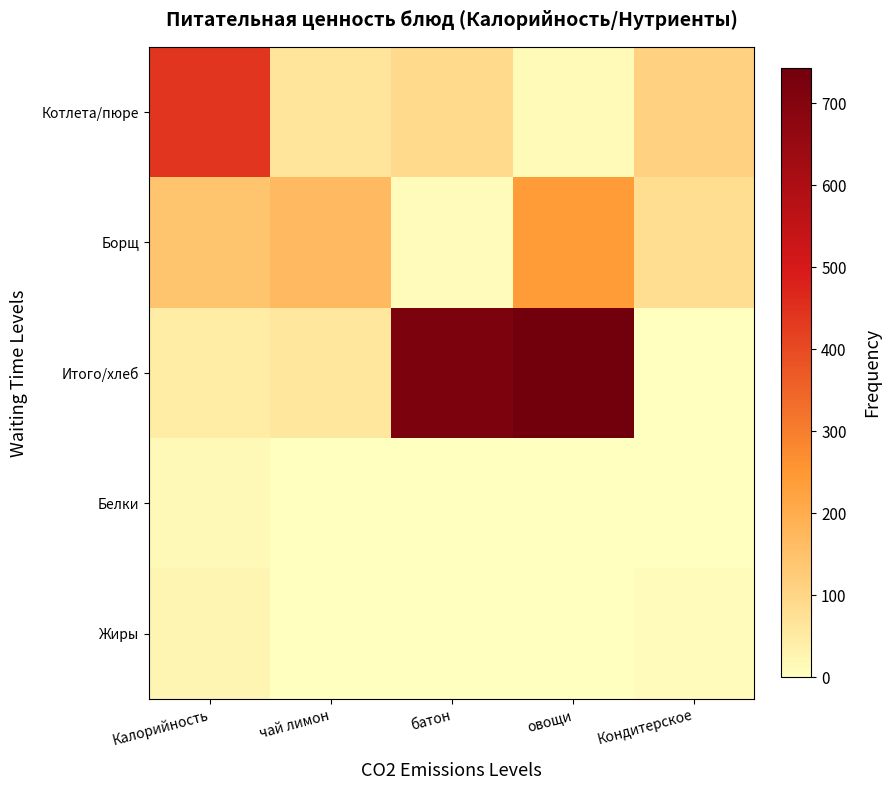

What is the total value across all series at батон?

820.6